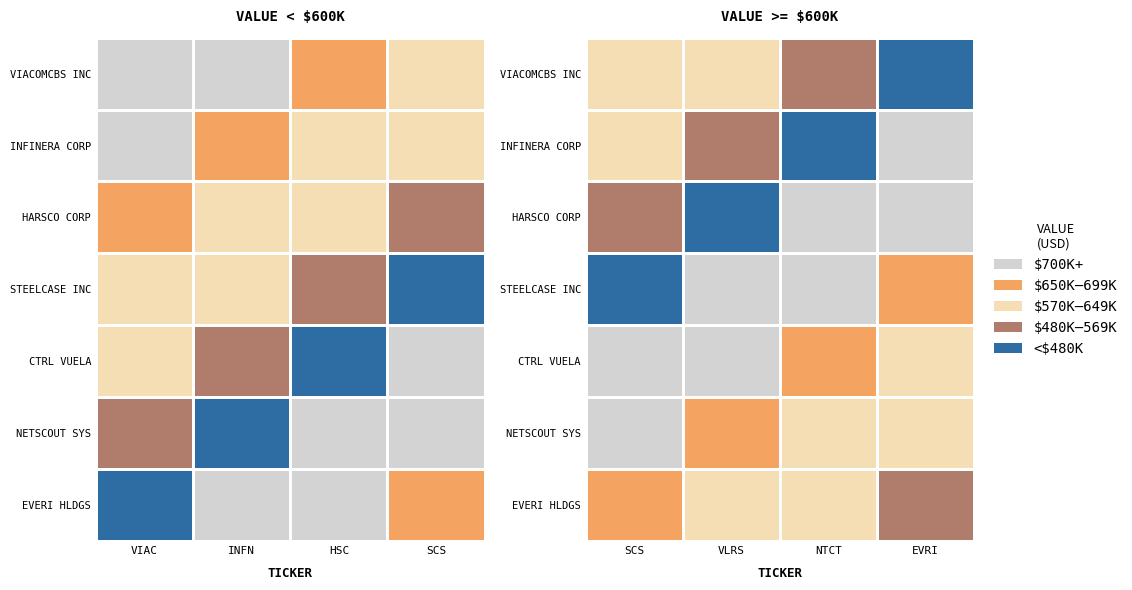

What is the total value across all series at 0?

3809000